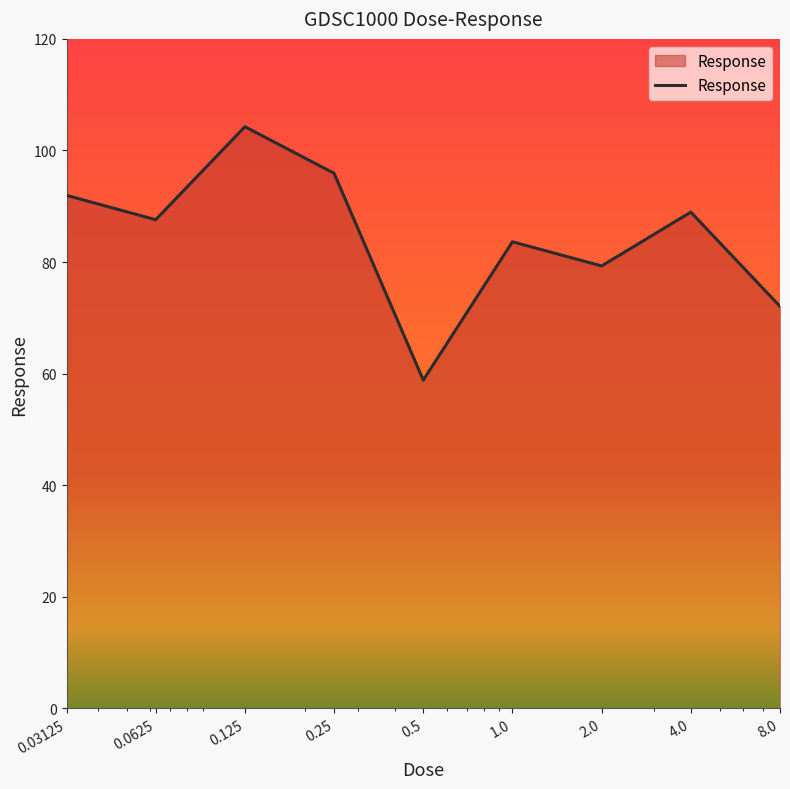

What is the maximum value shown in the chart?

104.3